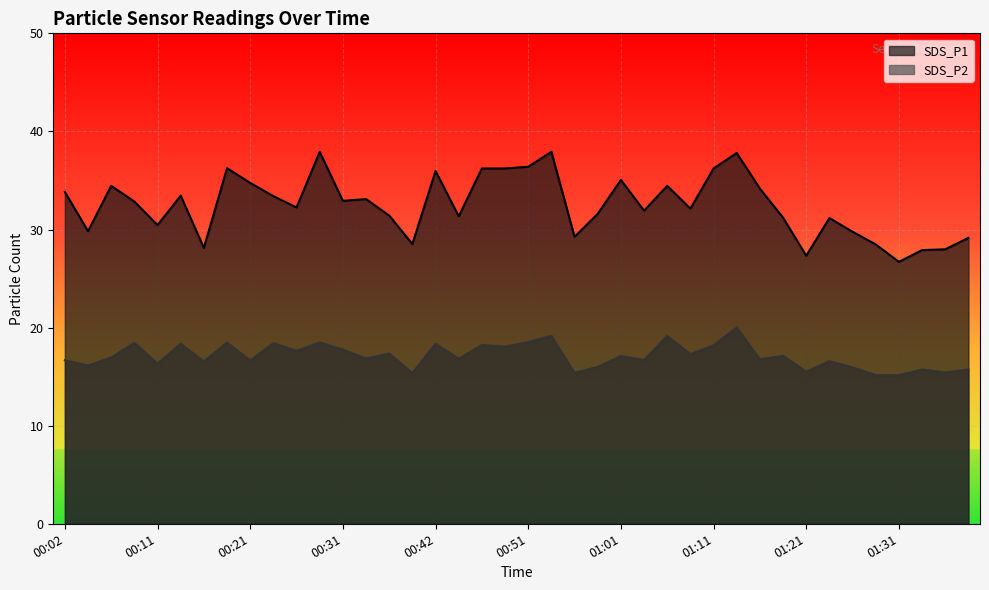

What is the label of the 4th point from the right?

01:31